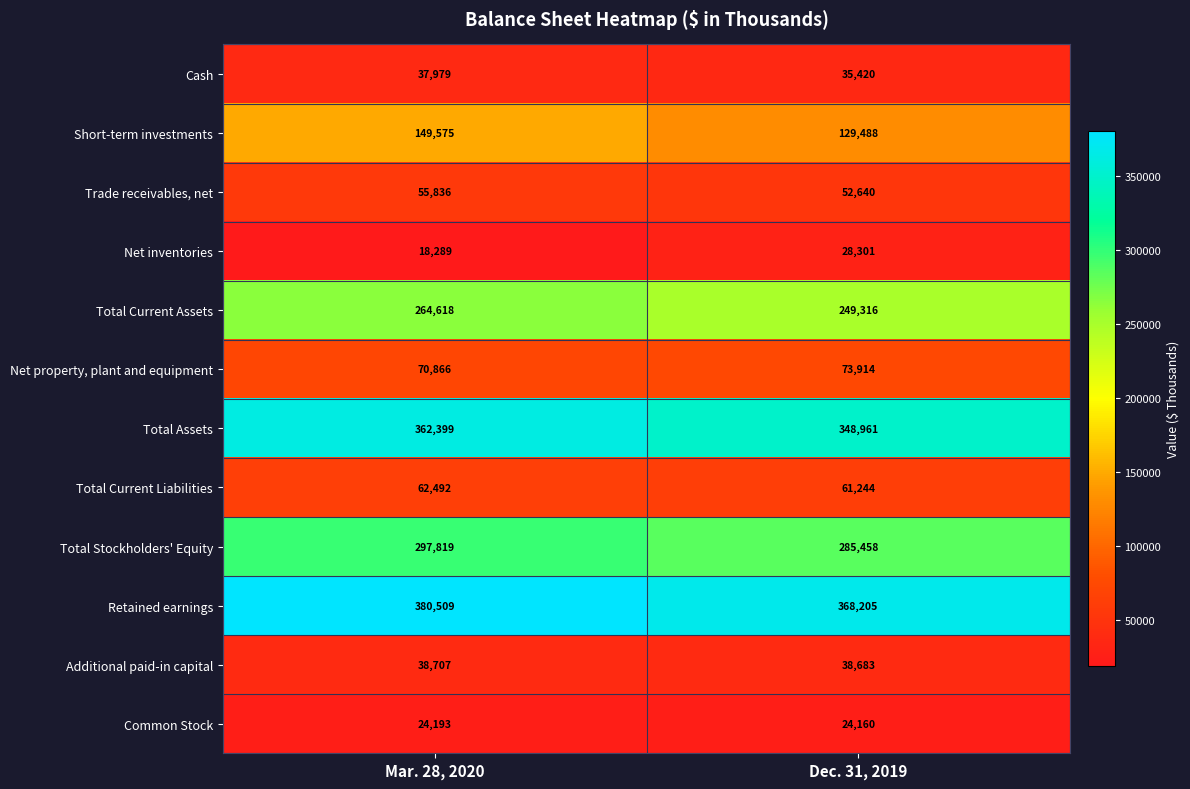

Is the value of Additional paid-in capital at Mar. 28, 2020 greater than the value of Common Stock at Mar. 28, 2020?

Yes